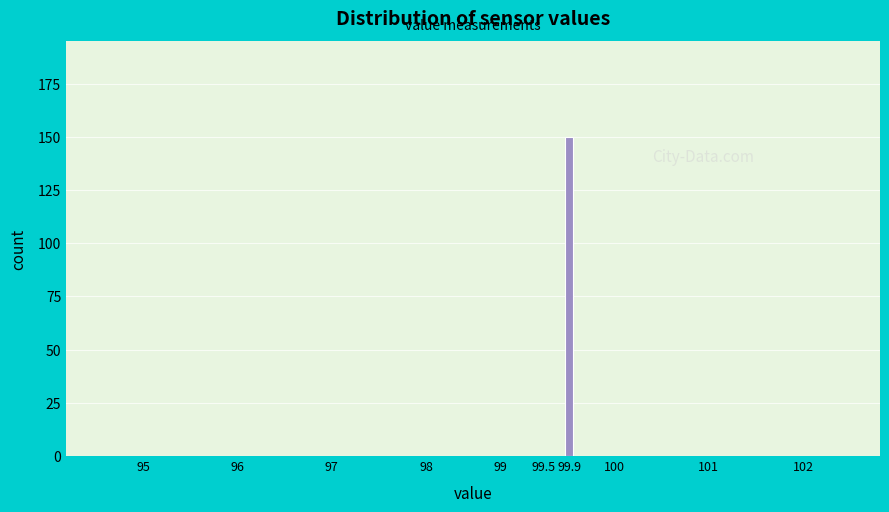

Reading left to right, transcribe all the data shown in this chart.

95=0	96=0	97=0	98=0	99=0	99.5=0	99.9=150	100=0	101=0	102=0